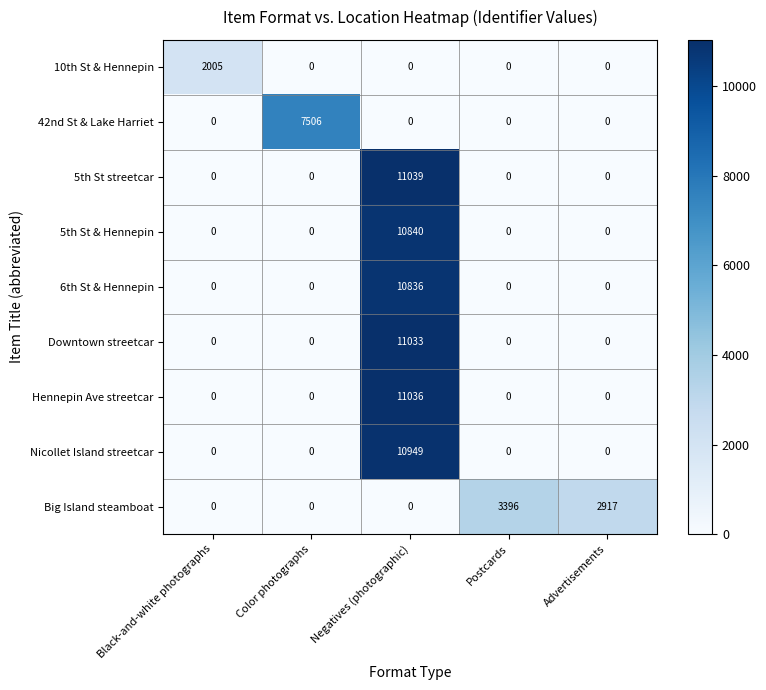

At which category is the sum across all series the highest?

Negatives (photographic)